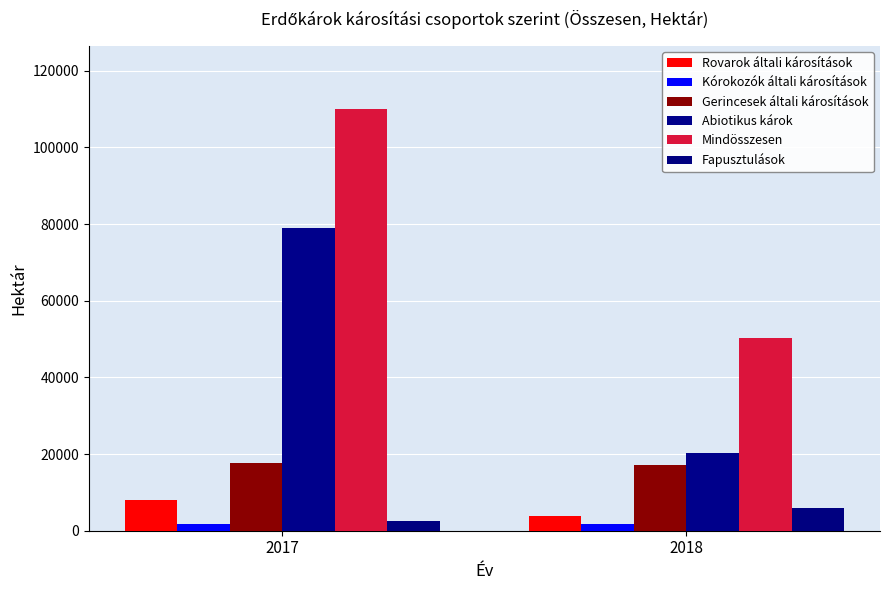

What is the approximate value of Fapusztulások at 2017?

2664.7